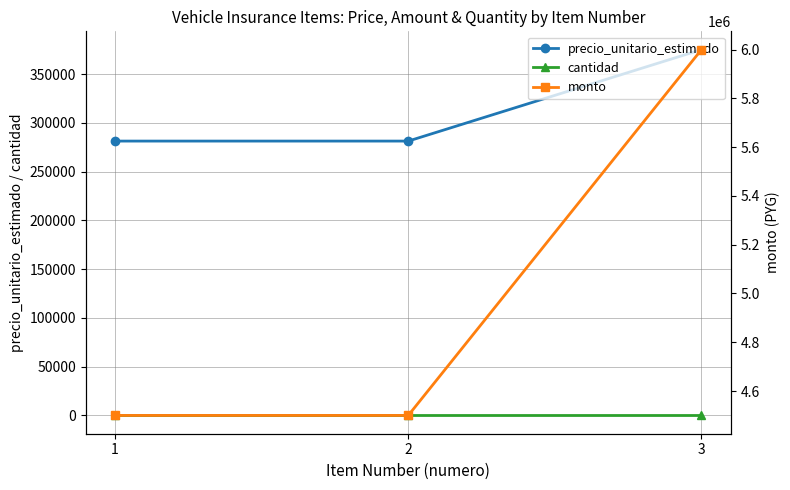

List the labels in order of cantidad value, smallest first.

1, 2, 3